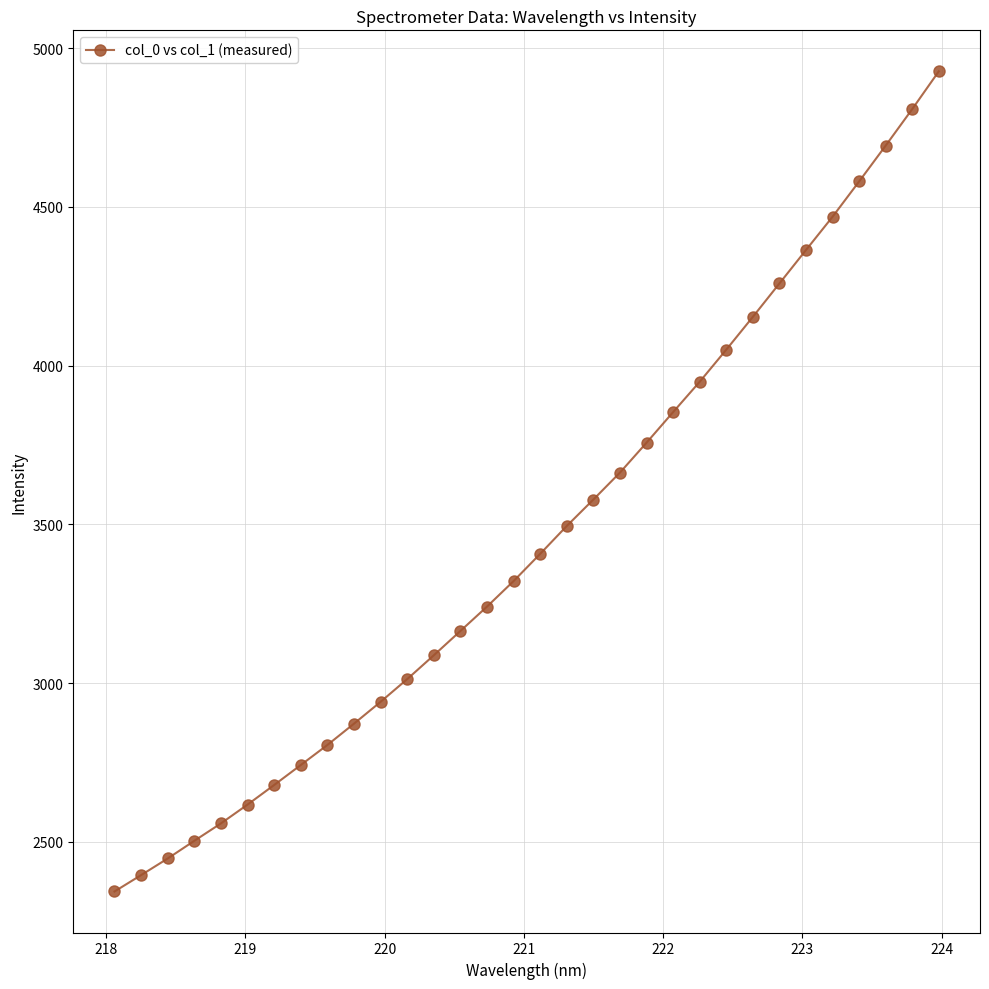

True or false: the data has more than 2 interior local peaks.

False